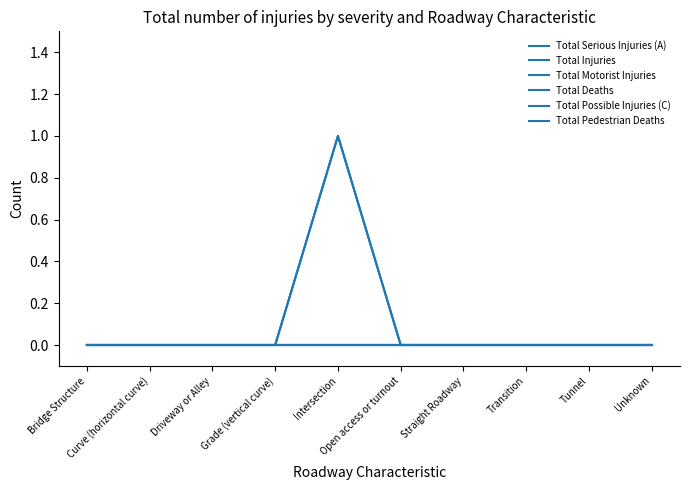

Does the chart have visible grid lines?

No